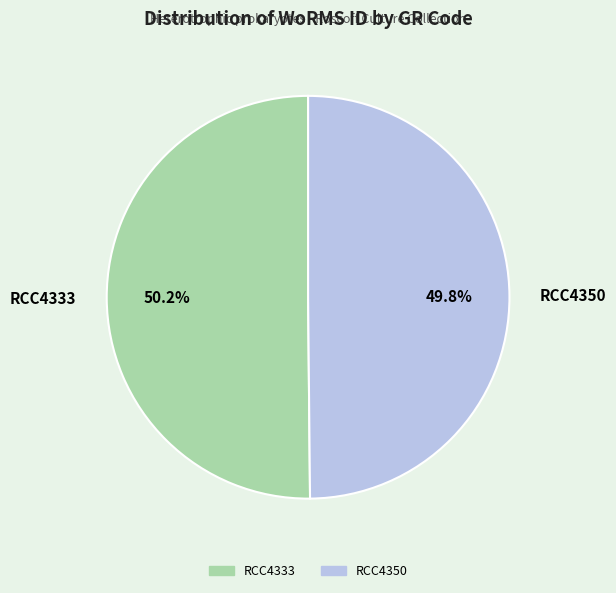

Approximately how many times larger is the value at RCC4350 compared to RCC4333?

1.0